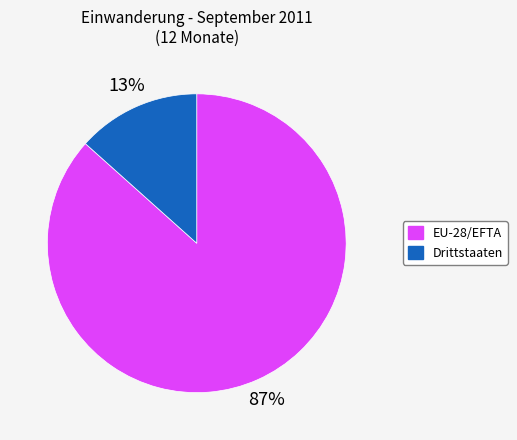

Does any single category account for the majority?

Yes